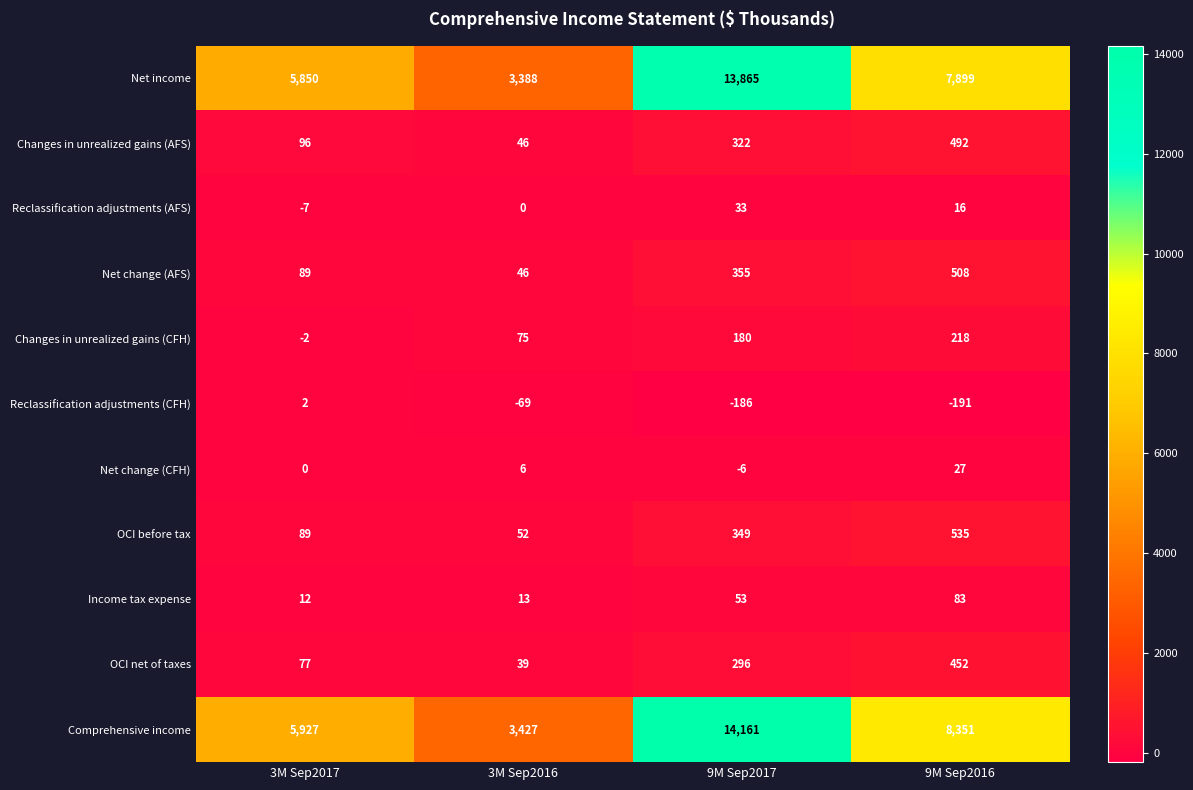

Is it true that Reclassification adjustments (AFS) equals 23 at 9M Sep2017?

False